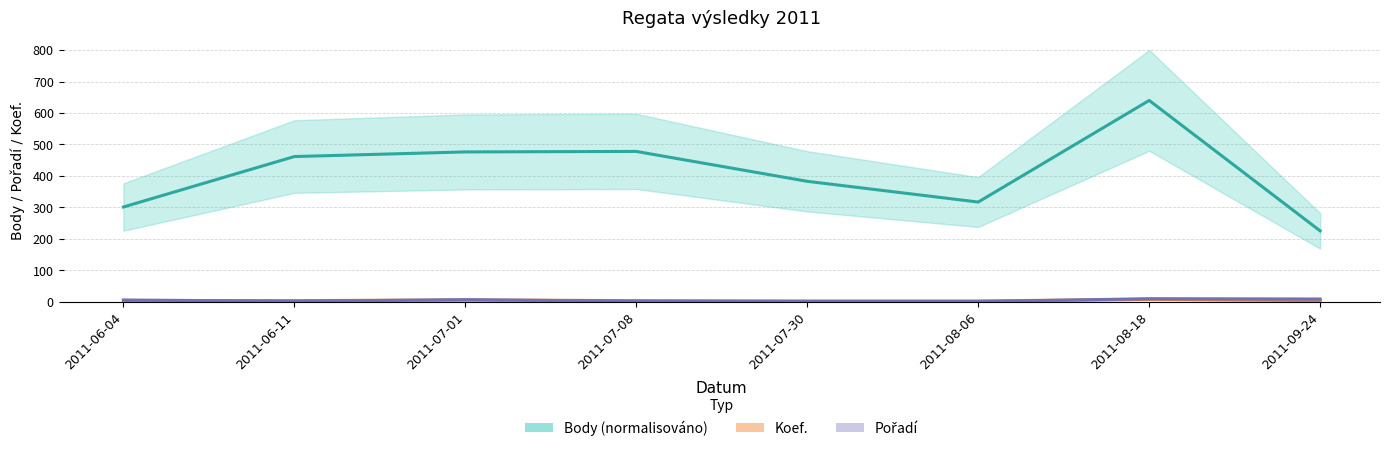

Reading left to right, what are all the values shown in this chart?

Body (normalisováno): 2011-06-04=301.4	2011-06-11=461.7	2011-07-01=476.4	2011-07-08=478.0	2011-07-30=383.0	2011-08-06=317.1	2011-08-18=640.0	2011-09-24=225.5
Koef.: 2011-06-04=4.0	2011-06-11=4.0	2011-07-01=6.0	2011-07-08=4.0	2011-07-30=3.0	2011-08-06=3.0	2011-08-18=8.0	2011-09-24=4.0
Pořadí: 2011-06-04=6.0	2011-06-11=2.0	2011-07-01=7.0	2011-07-08=2.0	2011-07-30=1.0	2011-08-06=1.0	2011-08-18=10.0	2011-09-24=9.0